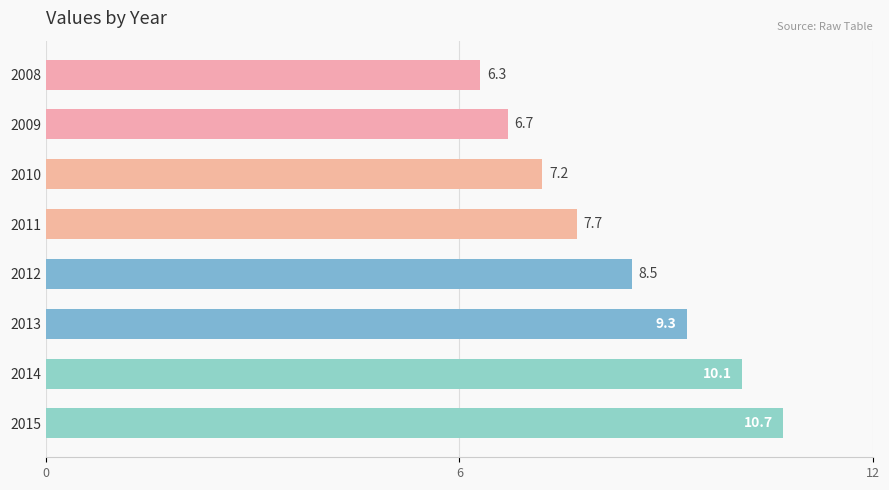

Reading bottom to top, list all the values displayed in this chart.

2015=10.7	2014=10.1	2013=9.3	2012=8.5	2011=7.7	2010=7.2	2009=6.7	2008=6.3